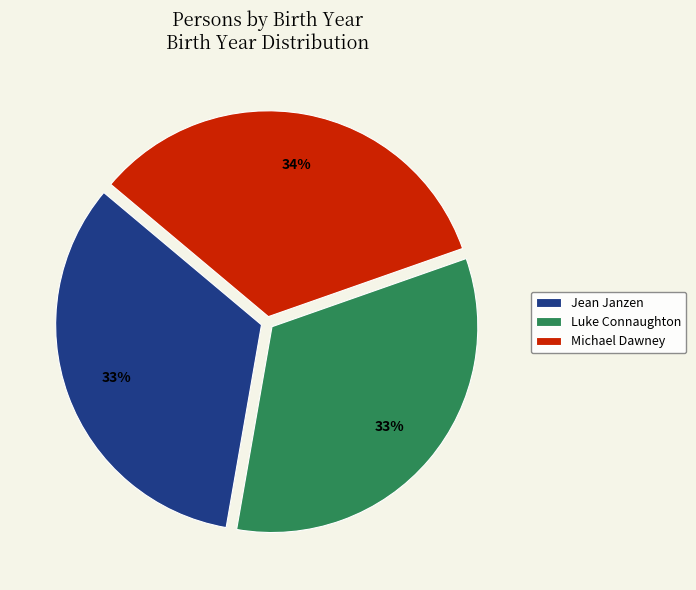

Is the sum of Michael Dawney and Jean Janzen greater than half?

Yes